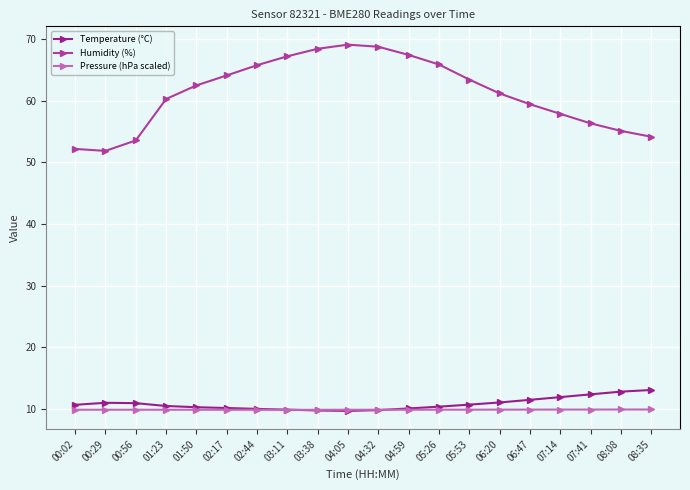

What is the average value of the Temperature (°C) series?

10.8